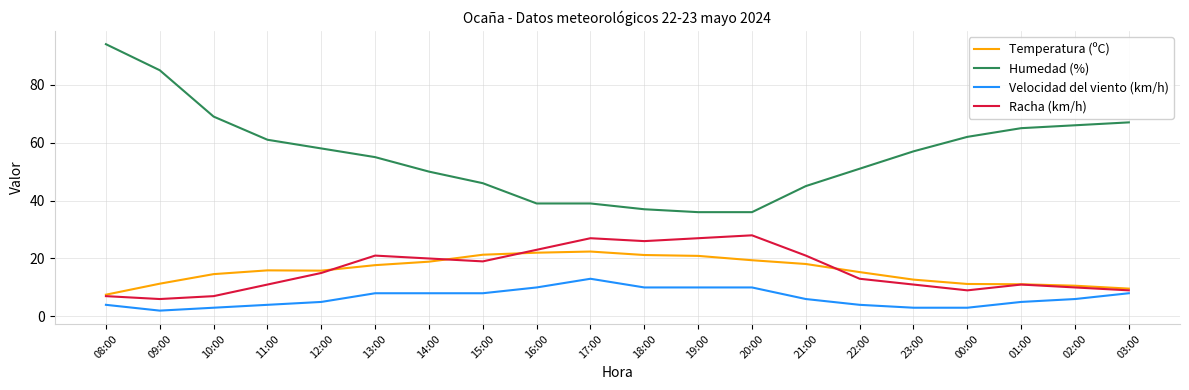

At how many categories does at least one series exceed 25?

20